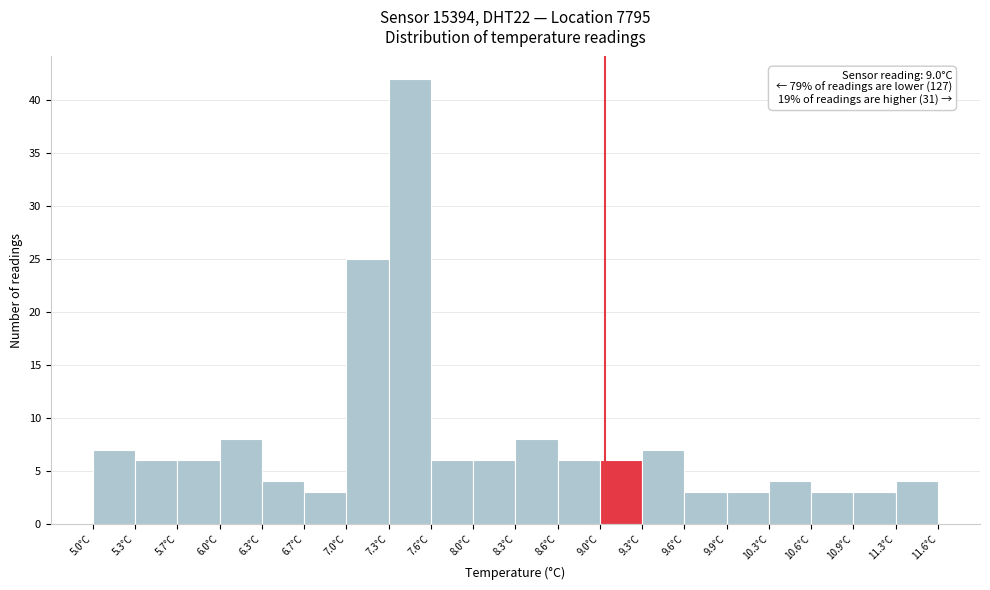

Over which range of the x-axis is the bar tallest?

7.31 to 7.64